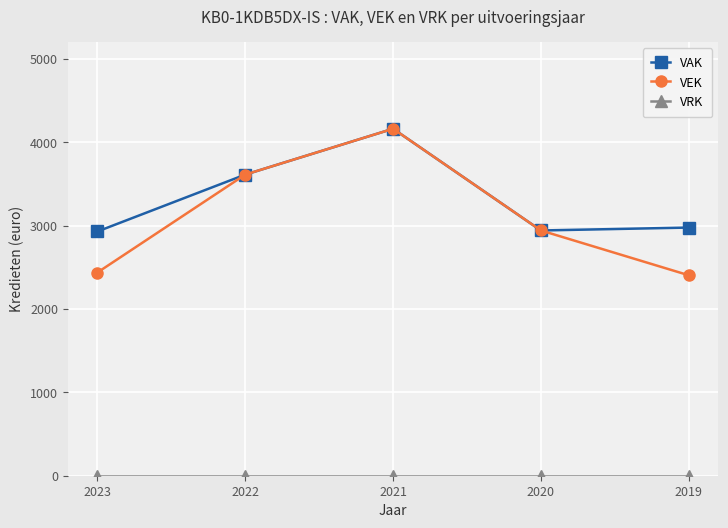

What is the highest value of the VEK series?

4161